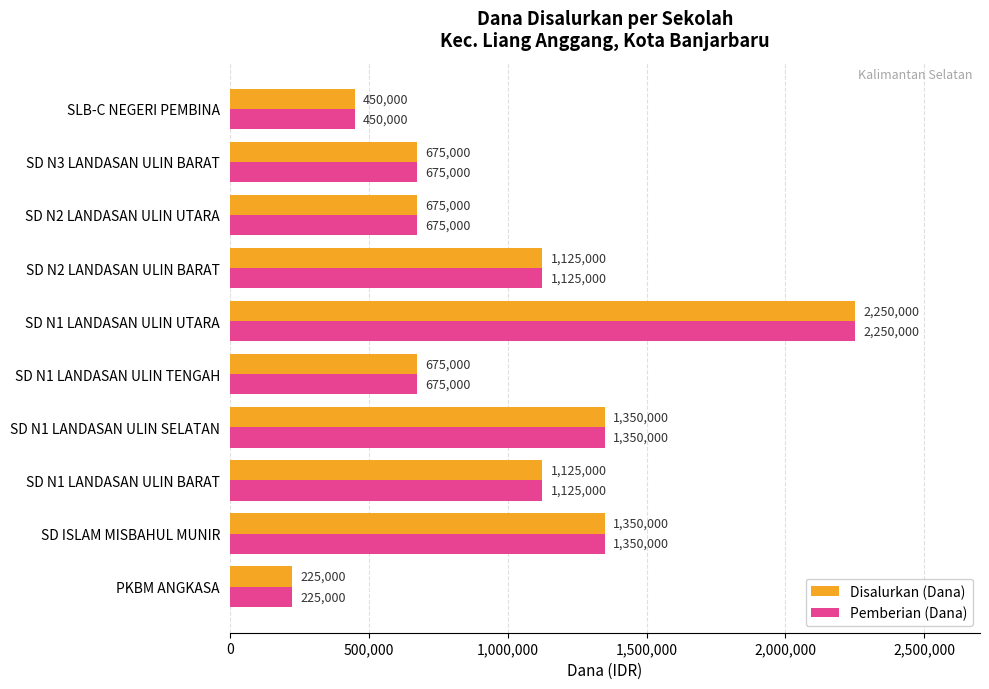

What is the difference between the second highest and second lowest values in the Pemberian (Dana) series?

900000